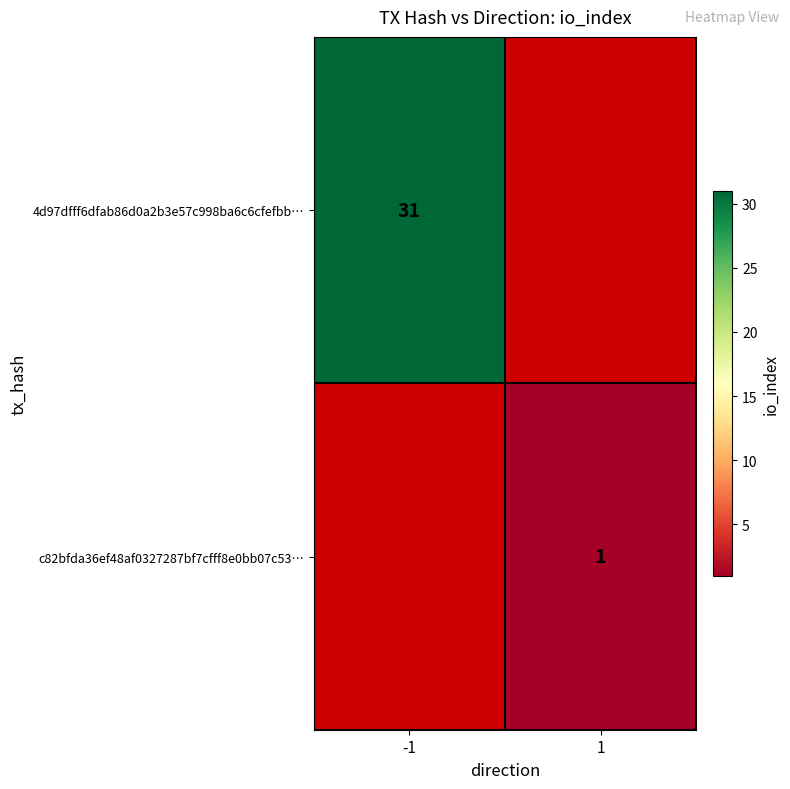

True or false: c82bfda36ef48af0327287bf7cfff8e0bb07c53… has a value of 0 at 1.

False